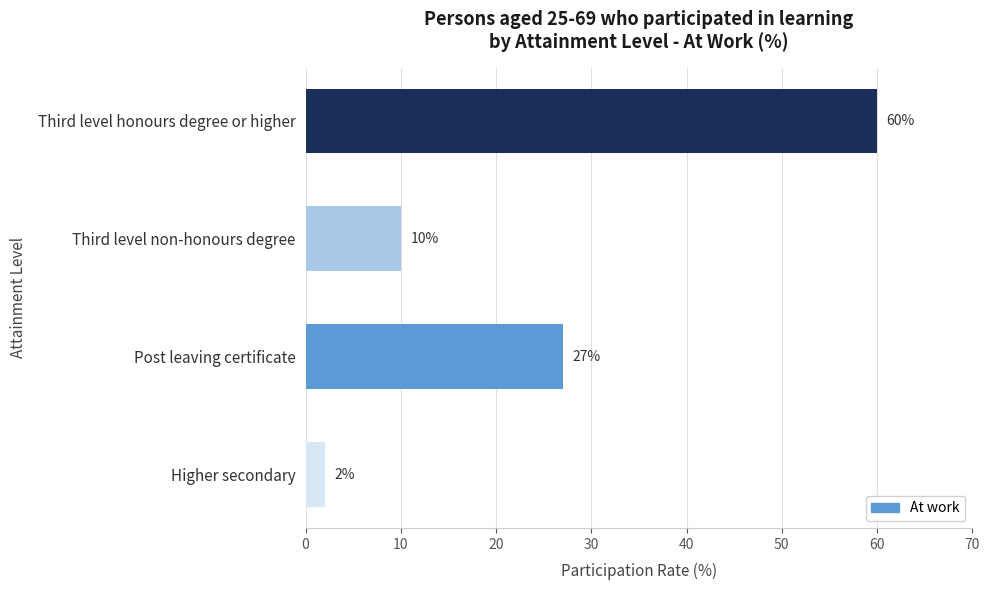

At which label is the value closest to 31?

Post leaving certificate